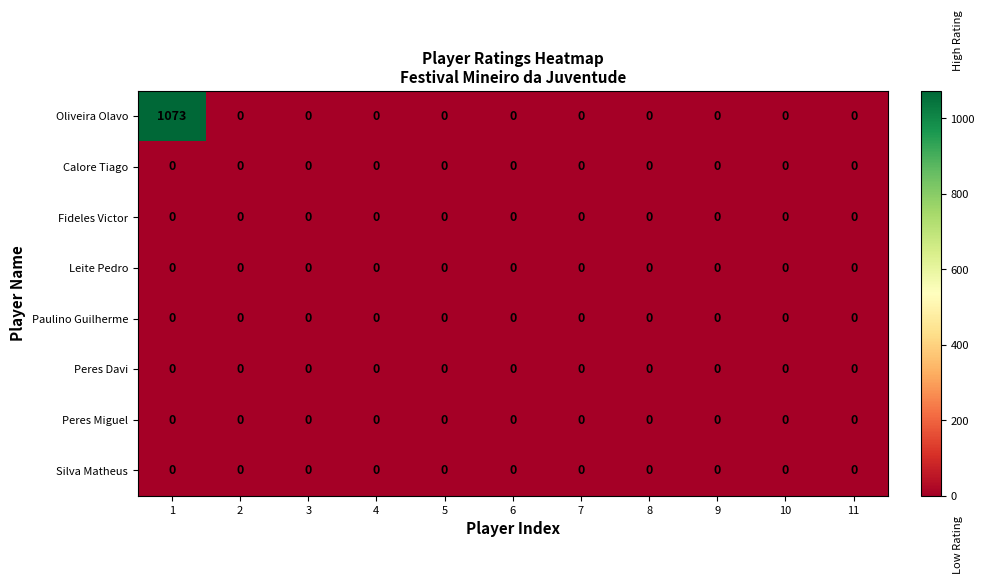

How many series are shown in this chart?

8